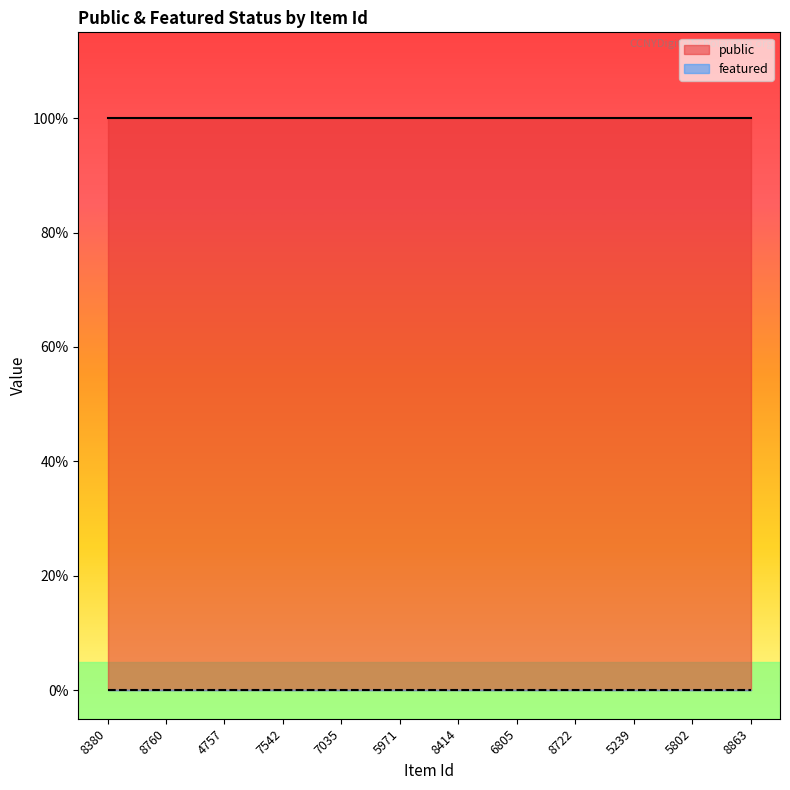

At which label does public reach its peak?

8380